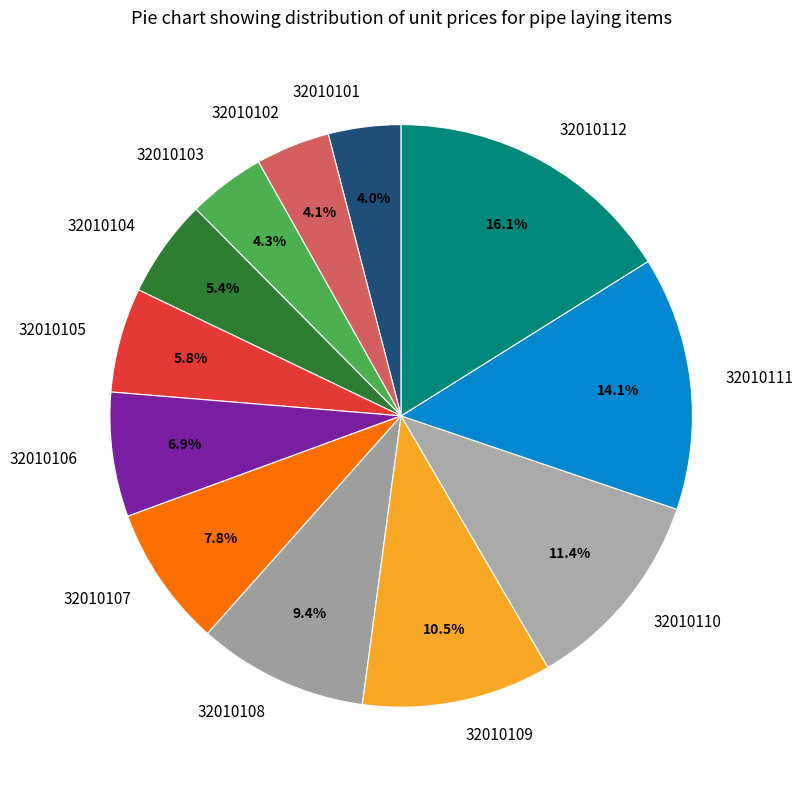

Which category has the biggest portion of the pie?

32010112